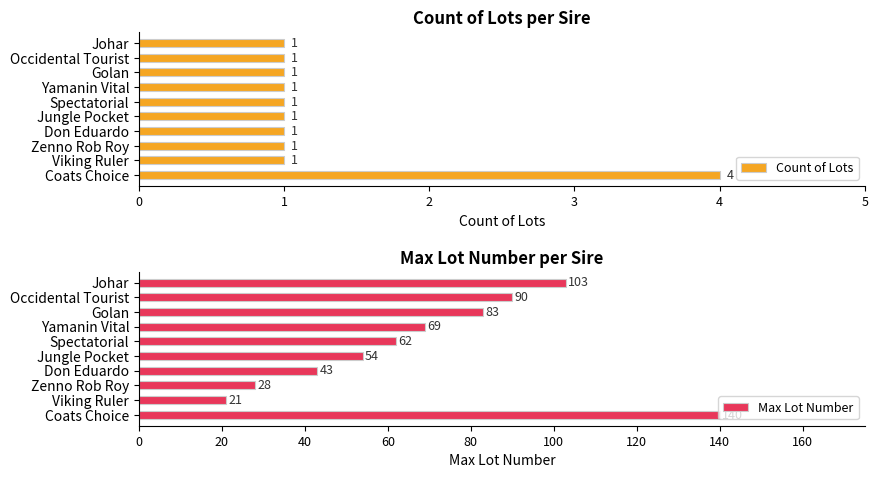

How many Count of Lots values are between 1 and 2?

9